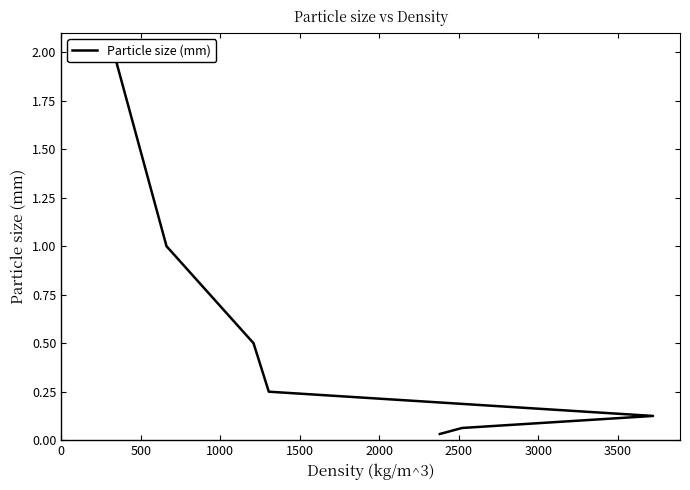

The value at 0 is 1.2. True or false?

False